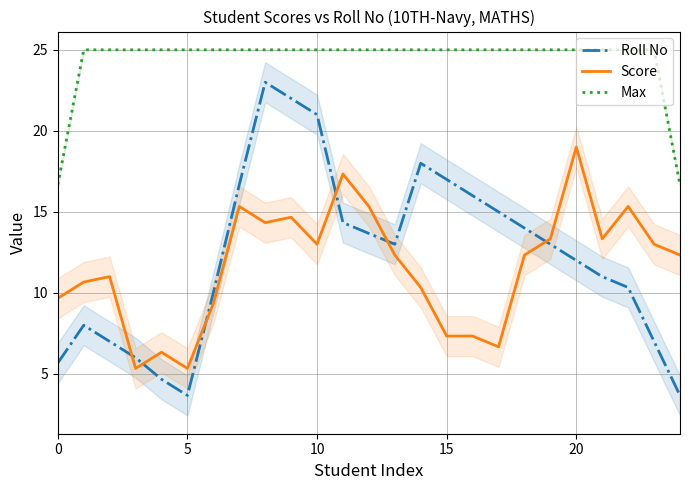

What is the highest value of the Score series?

19.0